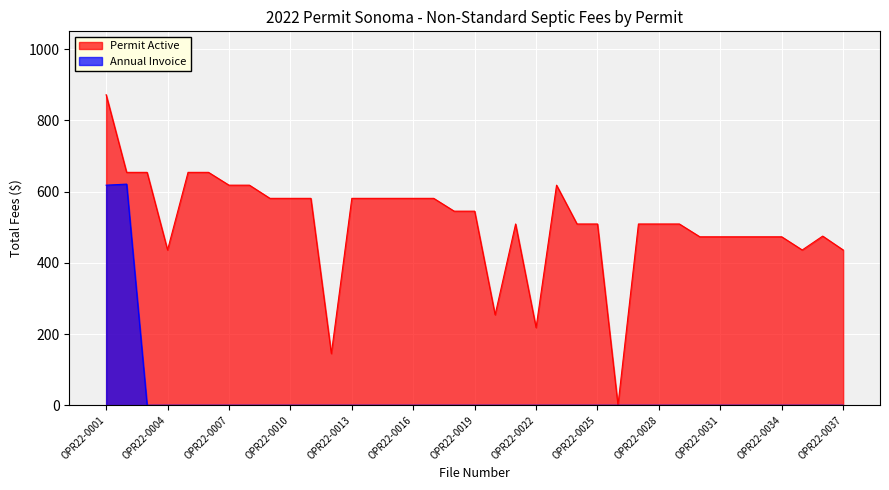

Which has a higher value, OPR22-0031 or OPR22-0037?

OPR22-0031